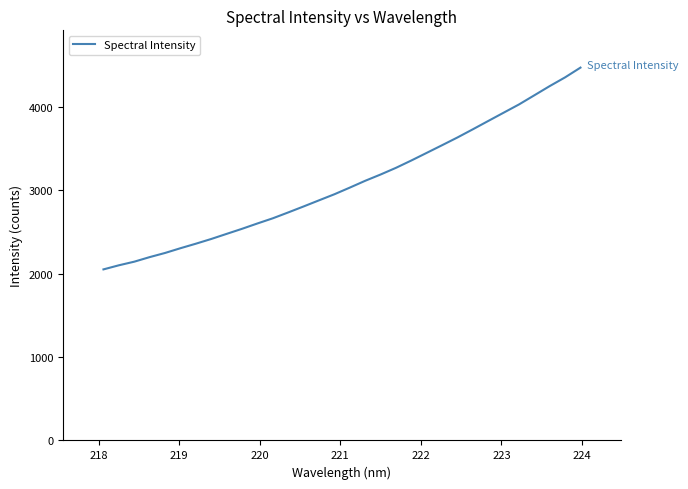

What is the greatest value displayed?

4474.8